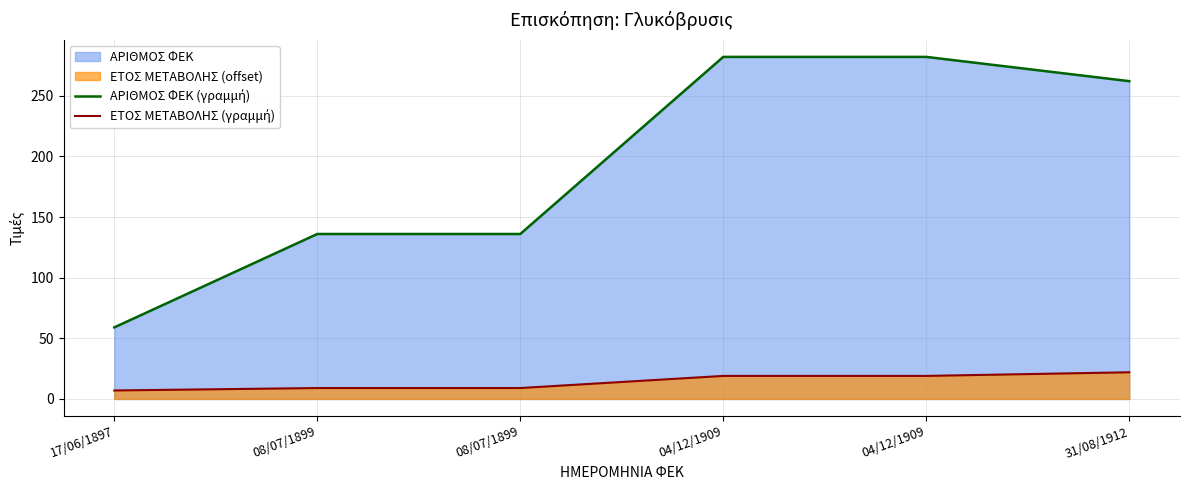

How many ΕΤΟΣ ΜΕΤΑΒΟΛΗΣ (γραμμή) values are between 9 and 19?

4